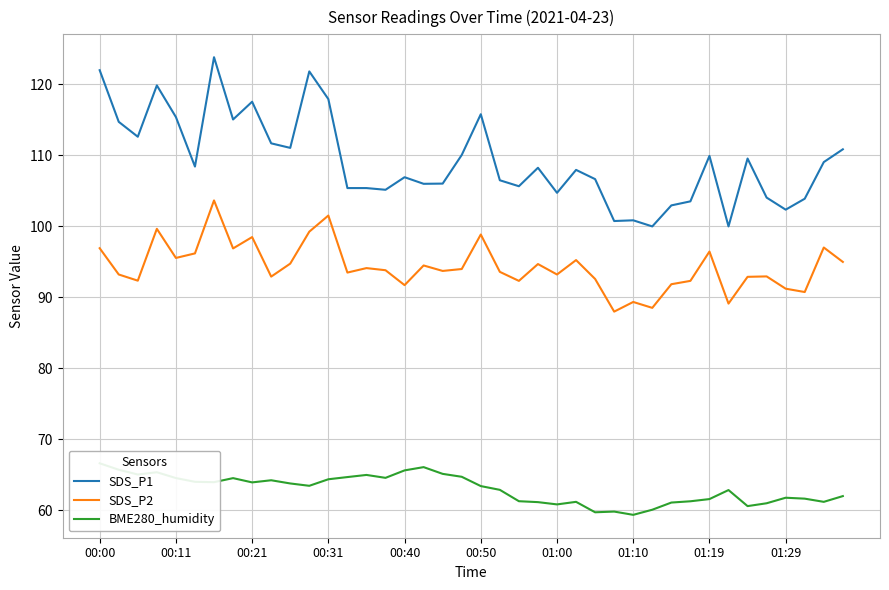

True or false: SDS_P1 and SDS_P2 cross at least once.

False